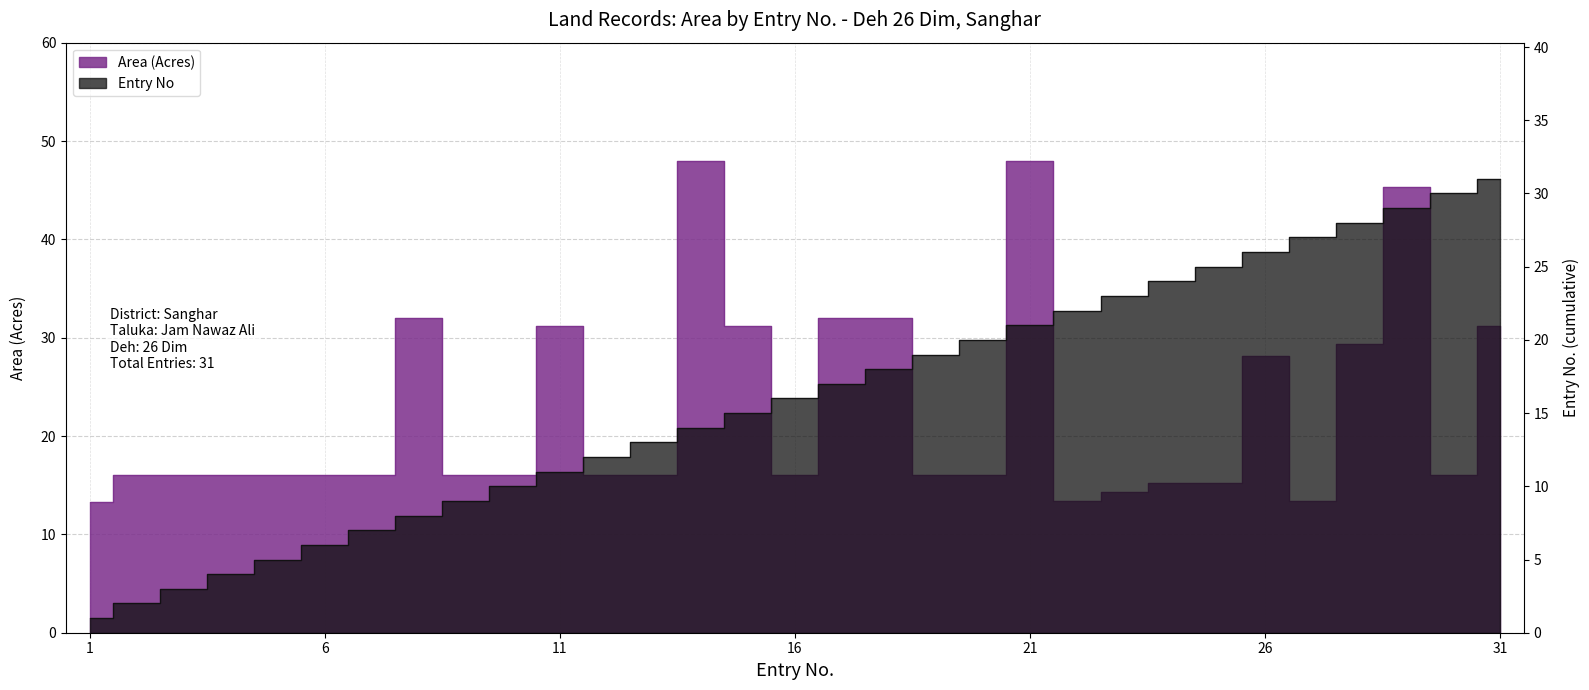

List the series in order of their peak value, highest first.

Area (Acres), Entry No